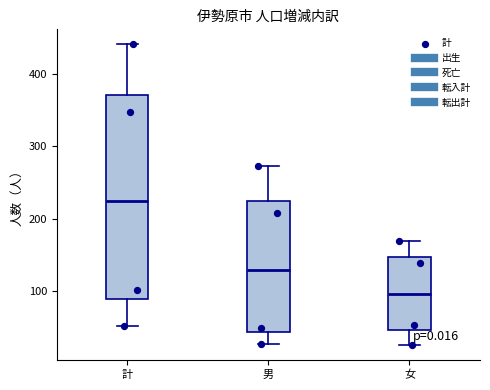

Reading left to right, transcribe this box plot: for each box, give where its median line is, the range the box spans, and where its two whiskers end, as read against the y-axis. The values are not printed on the chart, so give them approximately, as read against the axis.

計: median 220, box 90 to 370, whiskers 50 to 440
男: median 130, box 40 to 220, whiskers 30 to 270
女: median 100, box 50 to 150, whiskers 30 to 170